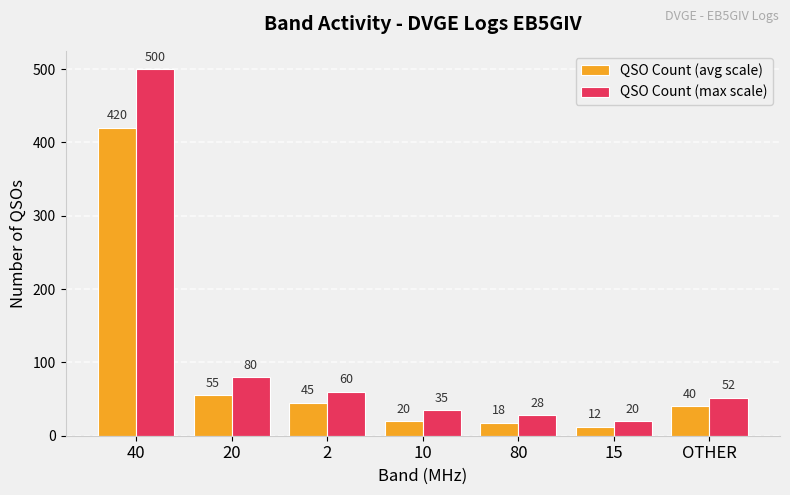

How many bars are there in each group?

2